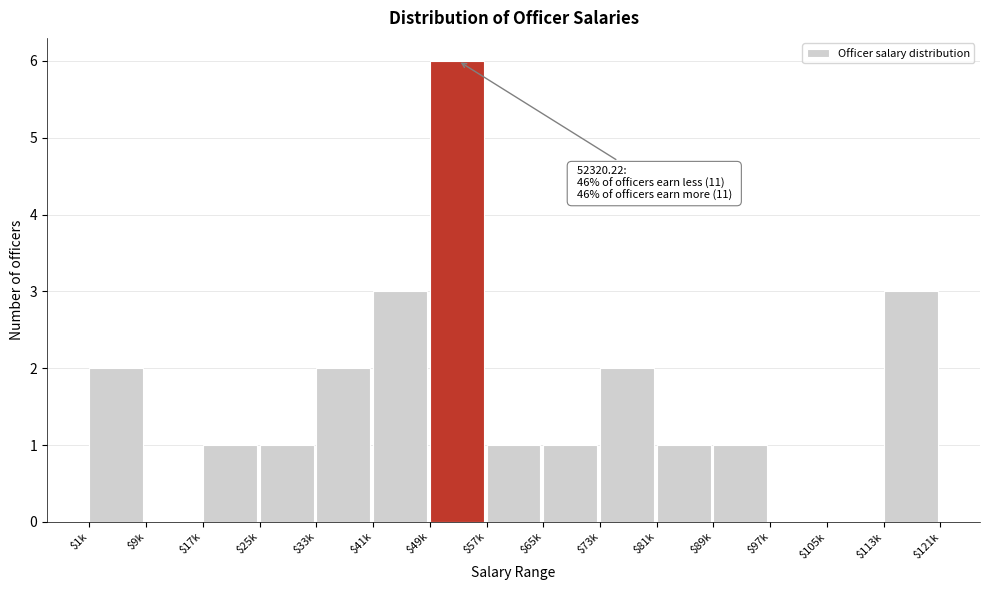

What is the sum of all values?

24